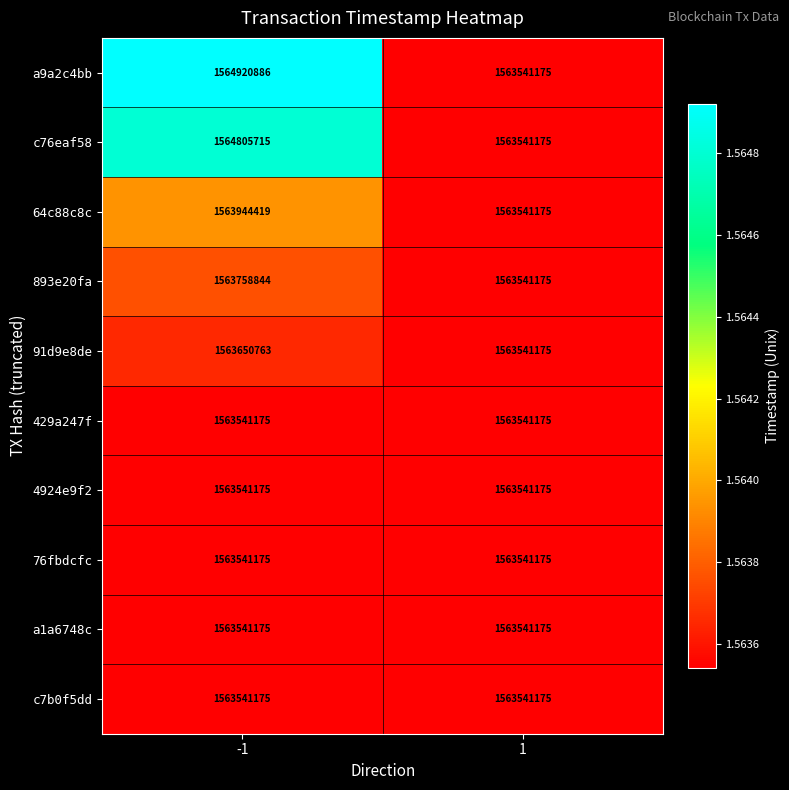

How many distinct data groups are displayed?

10